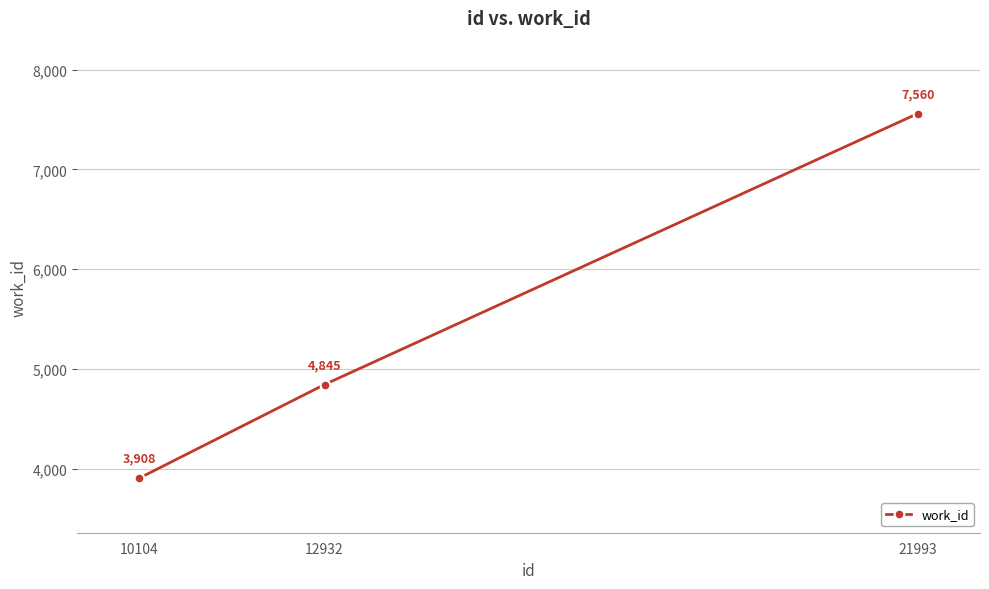

What is the difference between the maximum and minimum values?

3652